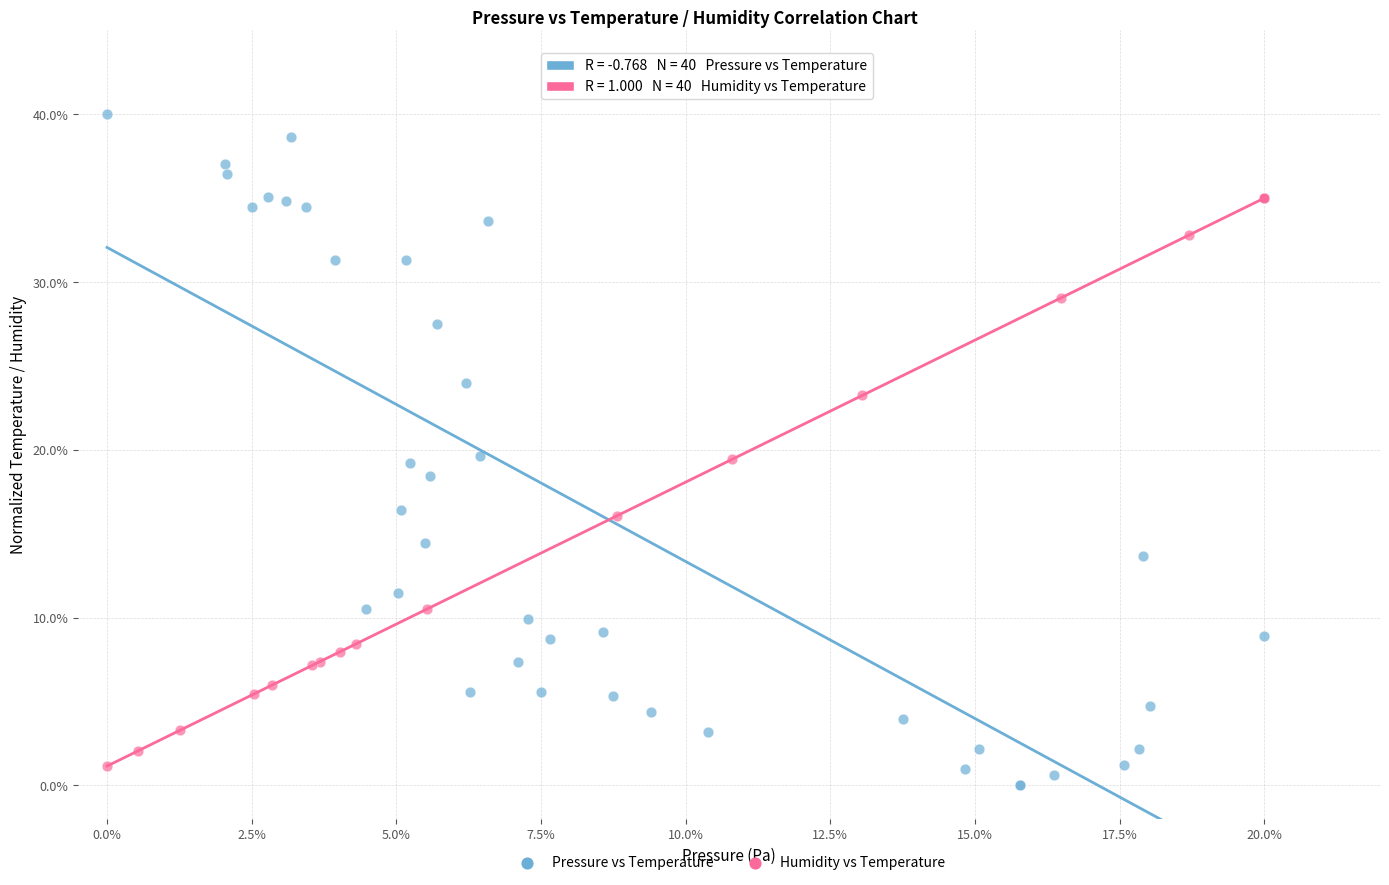

What are all the series names shown in the legend?

Pressure vs Temperature, Humidity vs Temperature